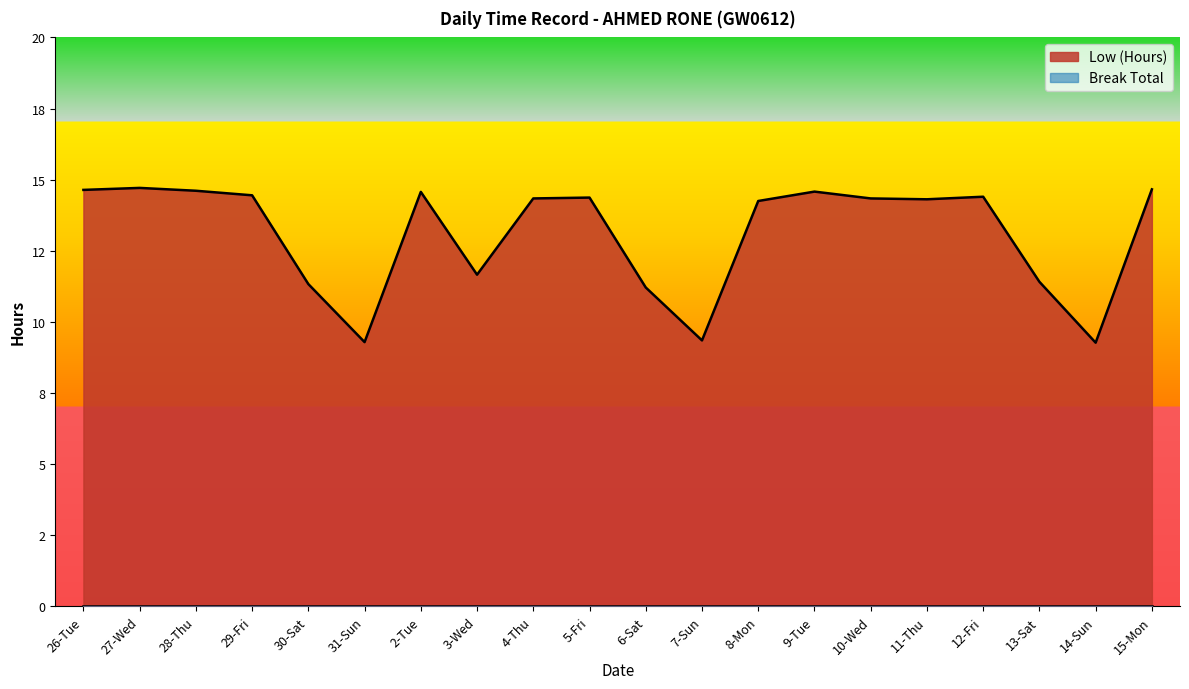

Which has a higher value, 5-Fri or 7-Sun?

5-Fri